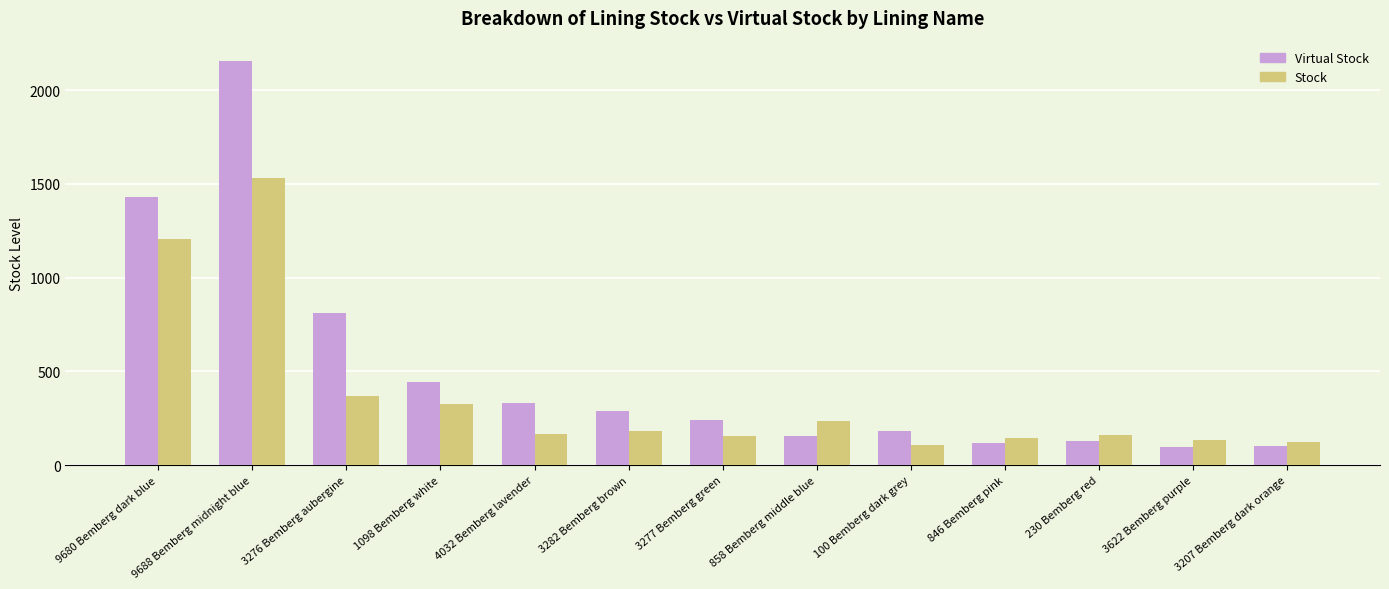

Which series has the widest spread of values?

Virtual Stock